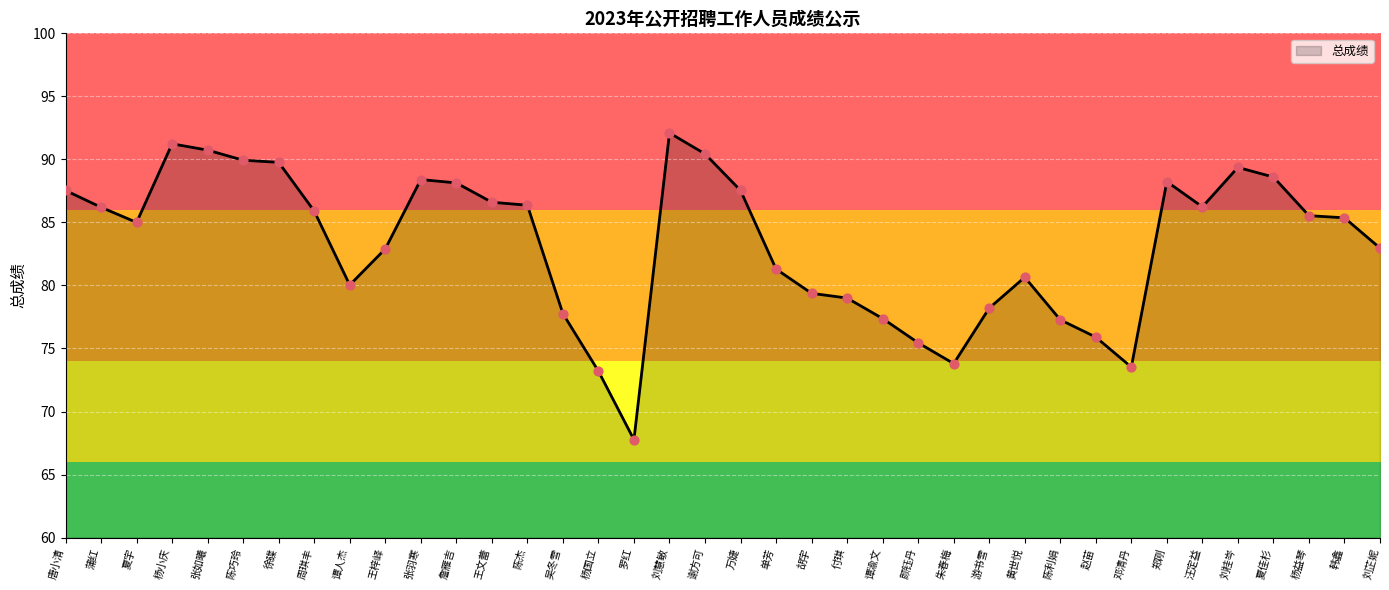

What is the change in value from 王文蕾 to 吴冬雪?

-8.8